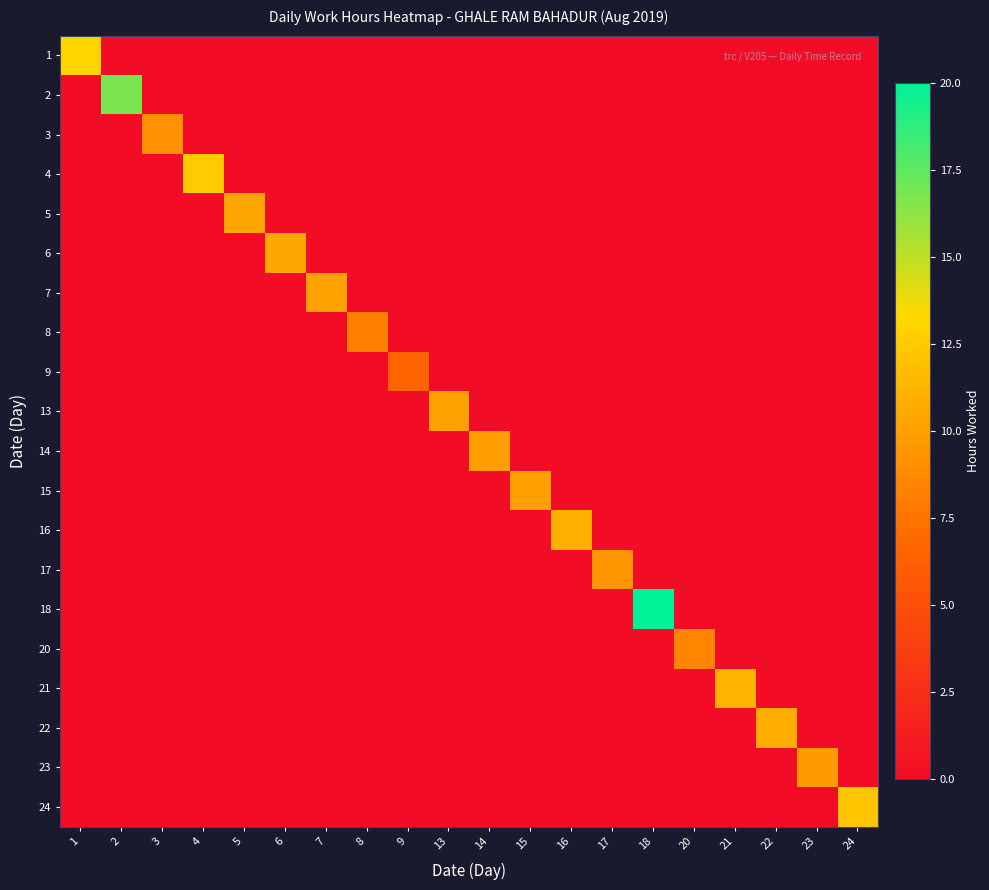

At which category does the chart reach its peak across all series?

18